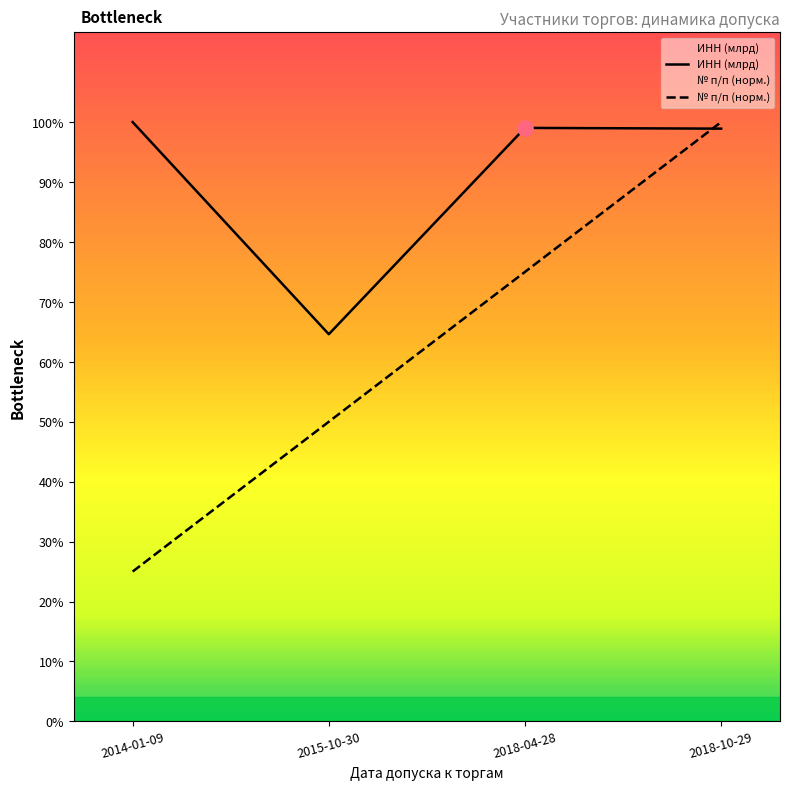

Which series reaches the minimum Y coordinate?

№ п/п